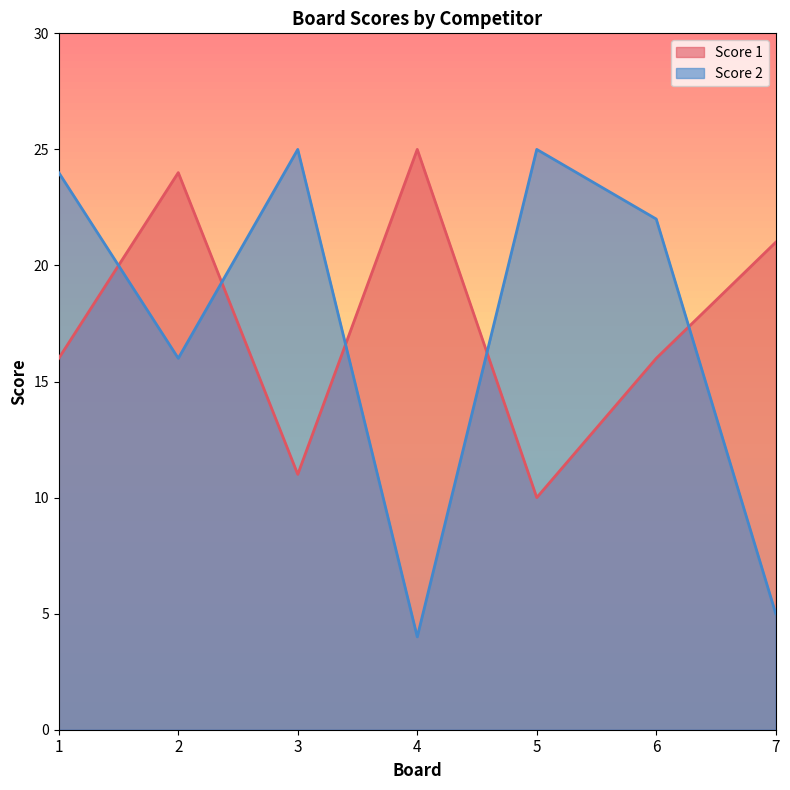

How many lines are shown in the chart?

2